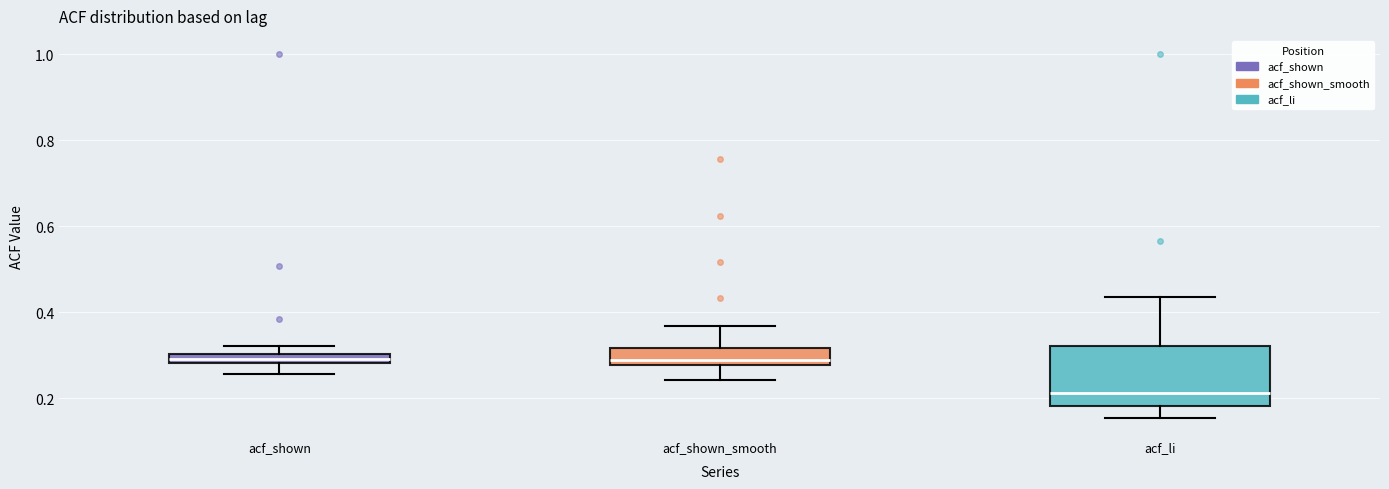

Where does the lower whisker of the box for acf_shown_smooth end on the y-axis? The values are not printed on the chart, so give them approximately, as read against the axis.

0.24